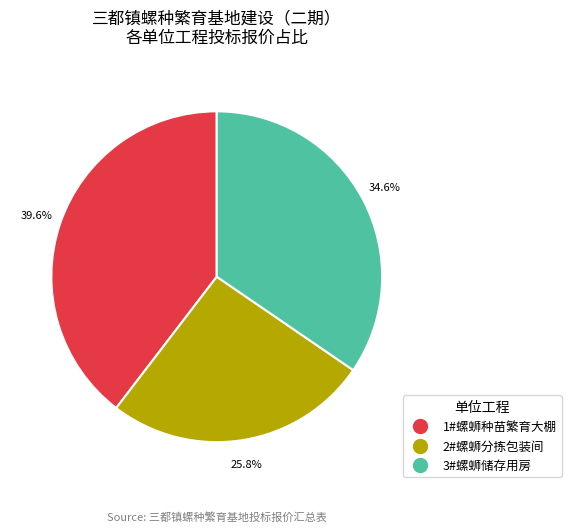

What percentage is the 1#螺蛳种苗繁育大棚 slice, to the nearest percent?

40%